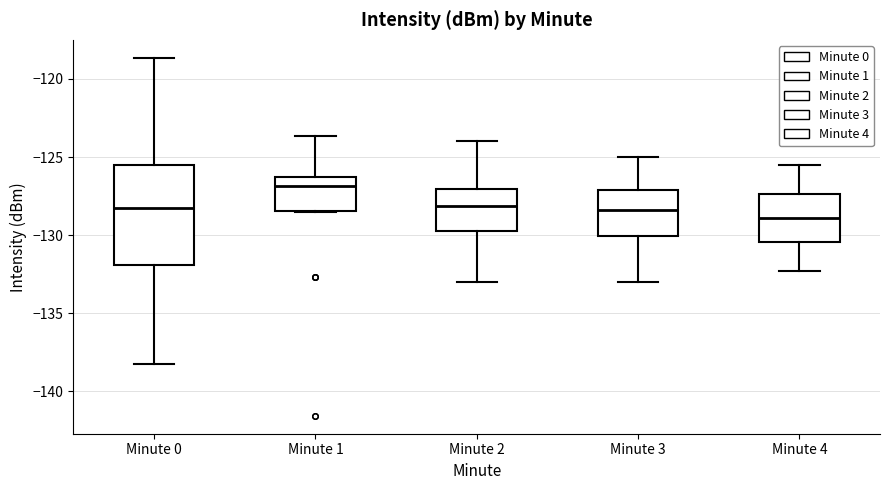

Comparing the boxes themselves (not the whiskers), which one is the tallest?

Minute 0